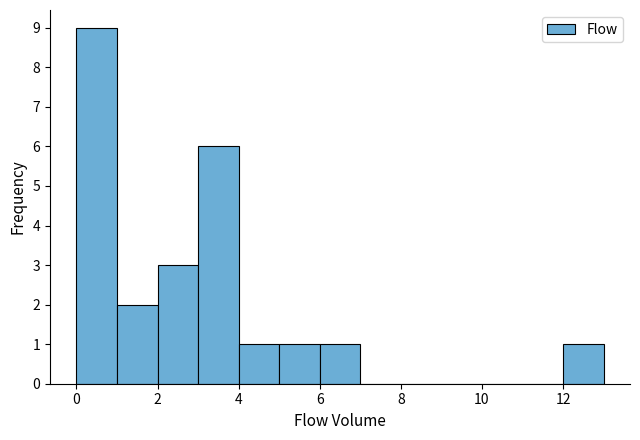

Reading left to right, list every bar in this chart as the range it spans on the x-axis followed by its height. The values are not printed on the chart, so give them approximately, as read against the axis.

0 to 1: 9
1 to 2: 2
2 to 3: 3
3 to 4: 6
4 to 5: 1
5 to 6: 1
6 to 7: 1
7 to 8: 0
8 to 9: 0
9 to 10: 0
10 to 11: 0
11 to 12: 0
12 to 13: 1